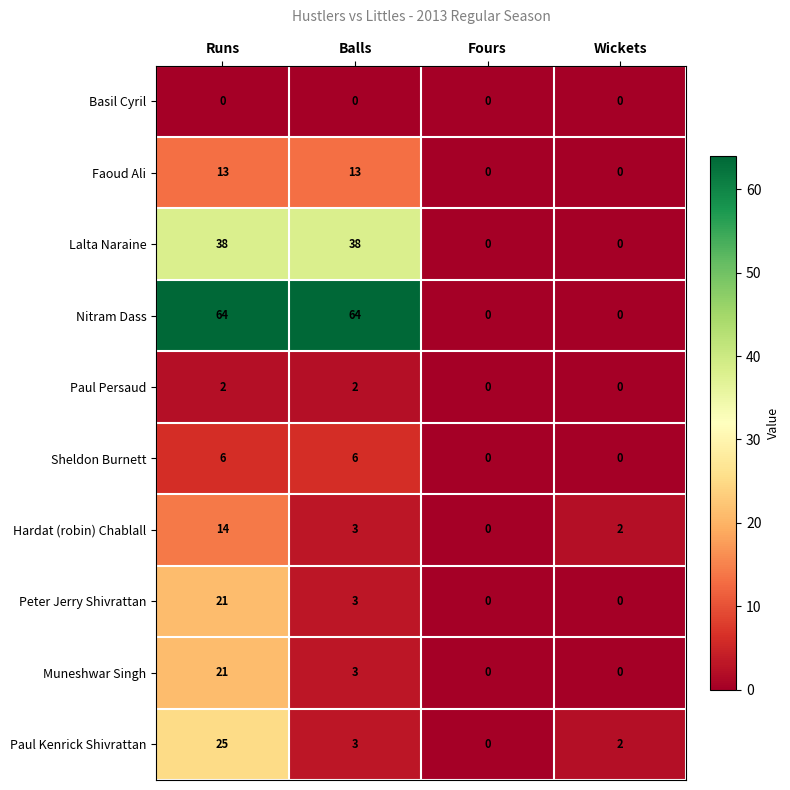

True or false: Paul Persaud has a value of 1 at Balls.

False